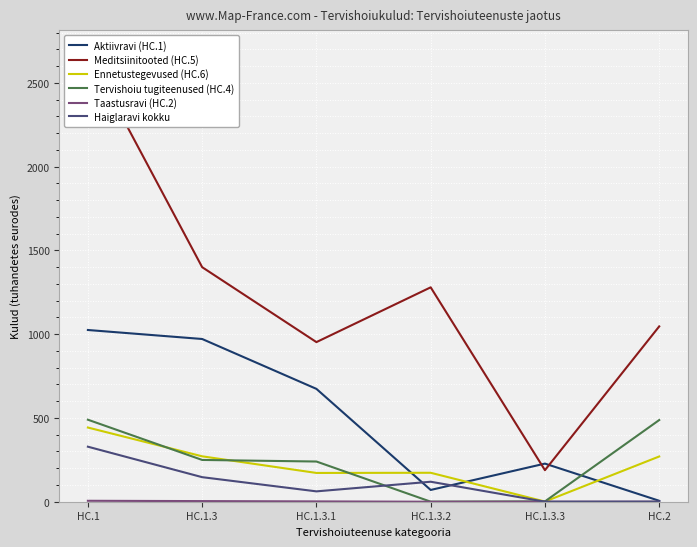

Reading right to left, transcribe all the data shown in this chart.

Aktiivravi (HC.1): 5.6	227.5	70.3	673.7	971.5	1025.2
Meditsiinitooted (HC.5): 1046.8	188.4	1280.0	952.9	1400.3	2680.3
Ennetustegevused (HC.6): 270.1	1.0	172.8	171.8	271.1	442.9
Tervishoiu tugiteenused (HC.4): 487.7	2.0	0.2	240.0	249.4	489.7
Taastusravi (HC.2): 0.0	0.0	0.0	1.9	3.7	5.6
Haiglaravi kokku: 0.6	0.2	119.3	61.8	146.6	328.5